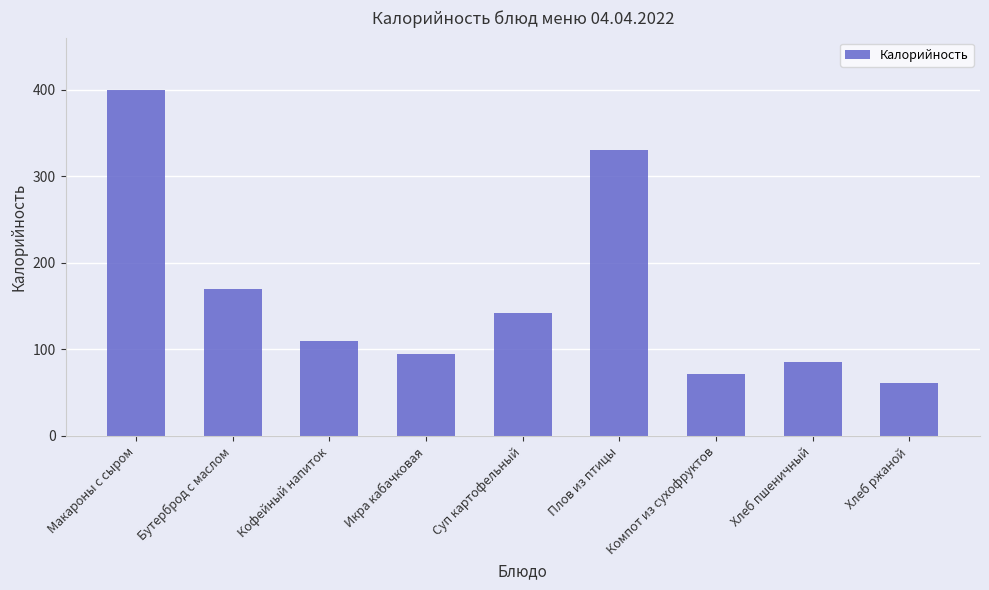

Which label corresponds to the largest value in the chart?

Макароны с сыром